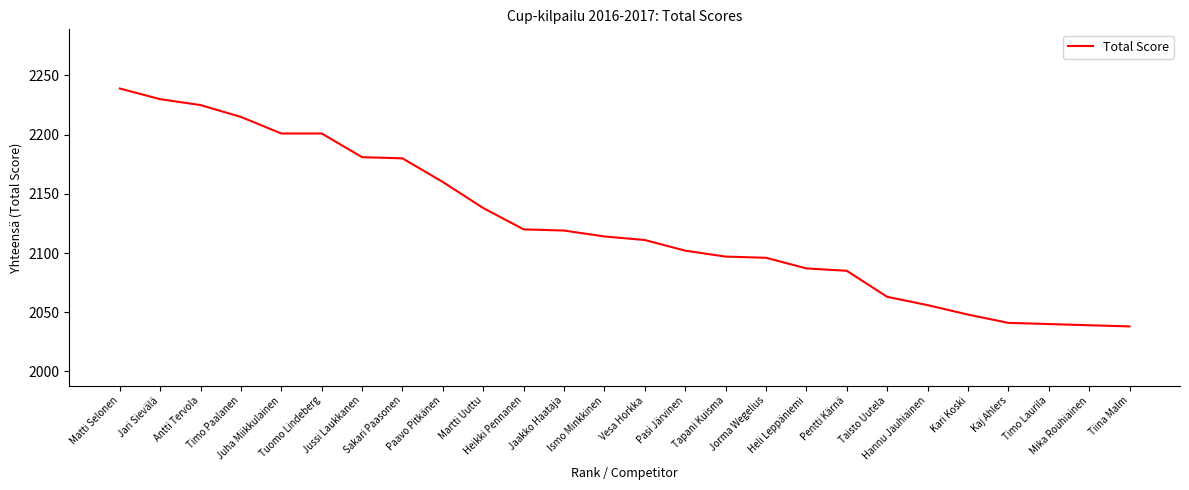

What is the ratio of the value at Kari Koski to the value at Kaj Ahlers?

1.0